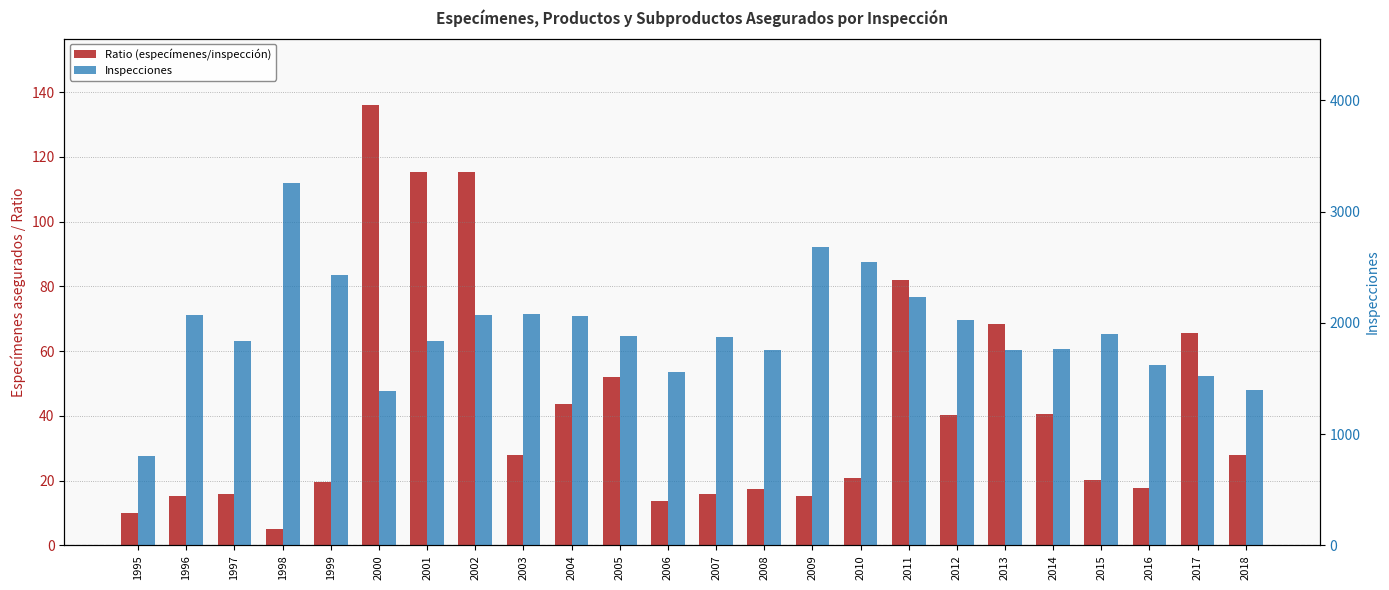

What is the smallest value displayed?

5.0